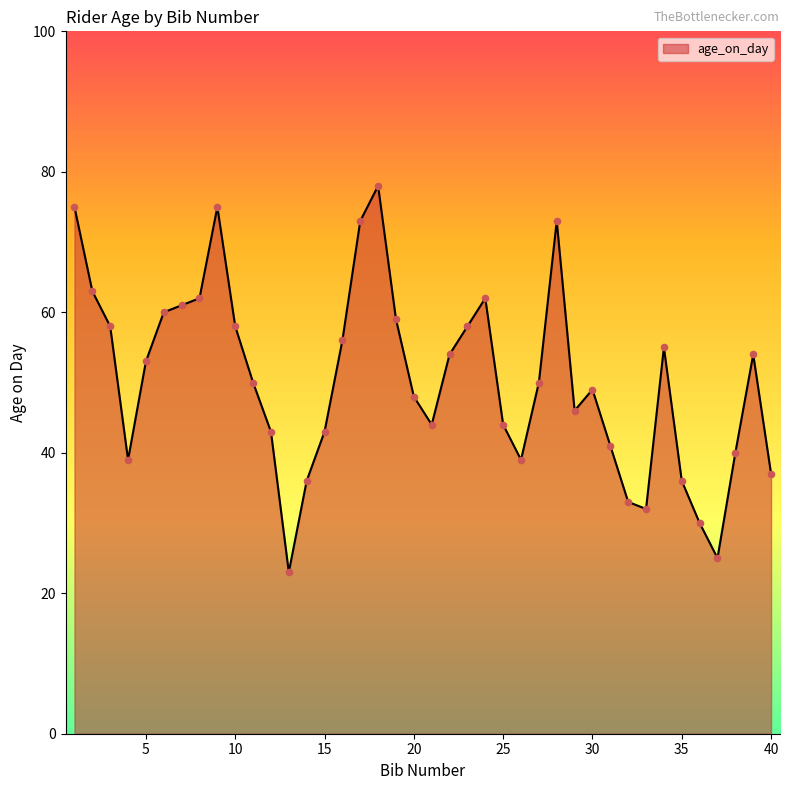

What is the maximum value shown in the chart?

78